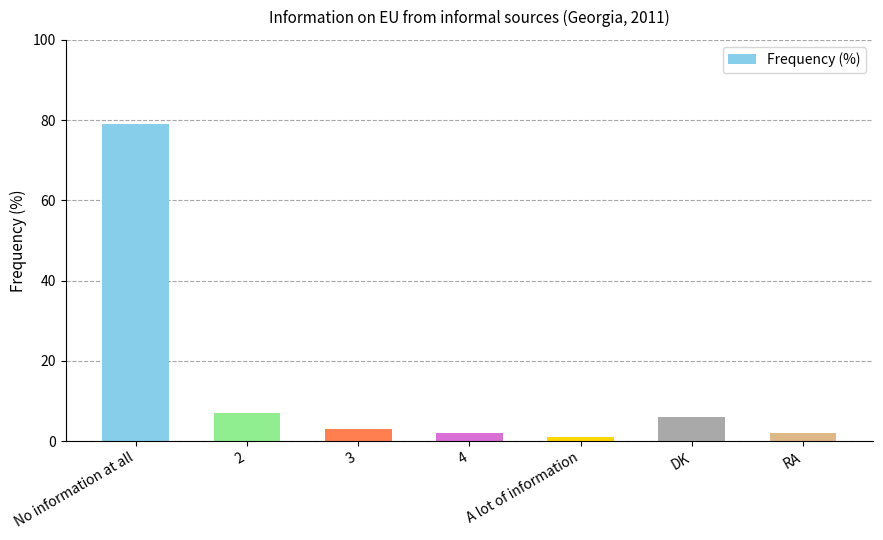

Reading left to right, list all the values displayed in this chart.

No information at all=79	2=7	3=3	4=2	A lot of information=1	DK=6	RA=2